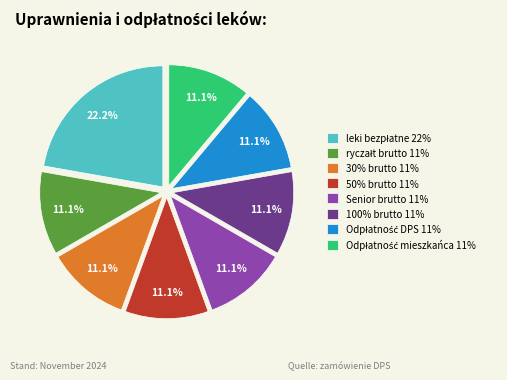

What percentage do 30% brutto 11% and 100% brutto 11% together represent?

22.2%